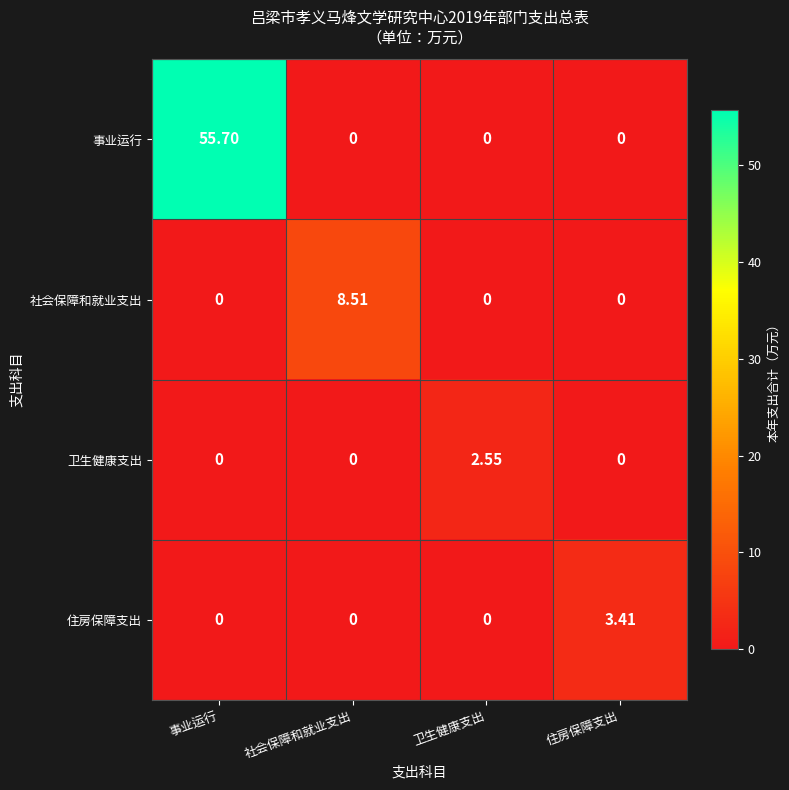

List the series in order of their peak value, lowest first.

卫生健康支出, 住房保障支出, 社会保障和就业支出, 事业运行